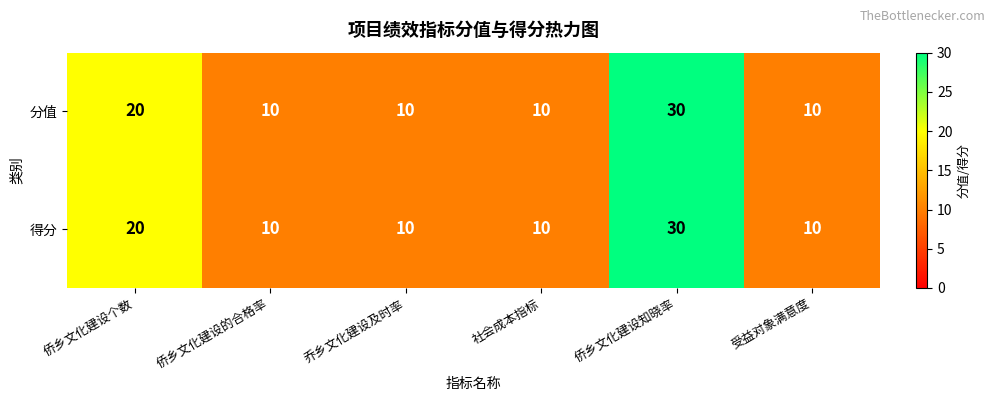

At how many categories does at least one series exceed 28?

1